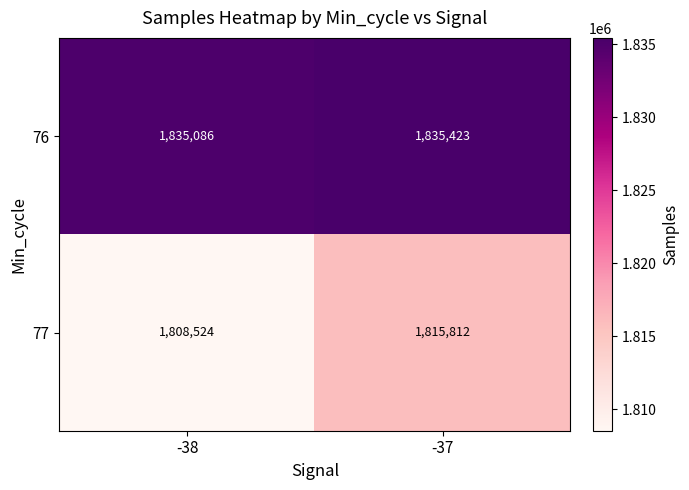

What is the difference between the 76 values at -38 and -37?

337